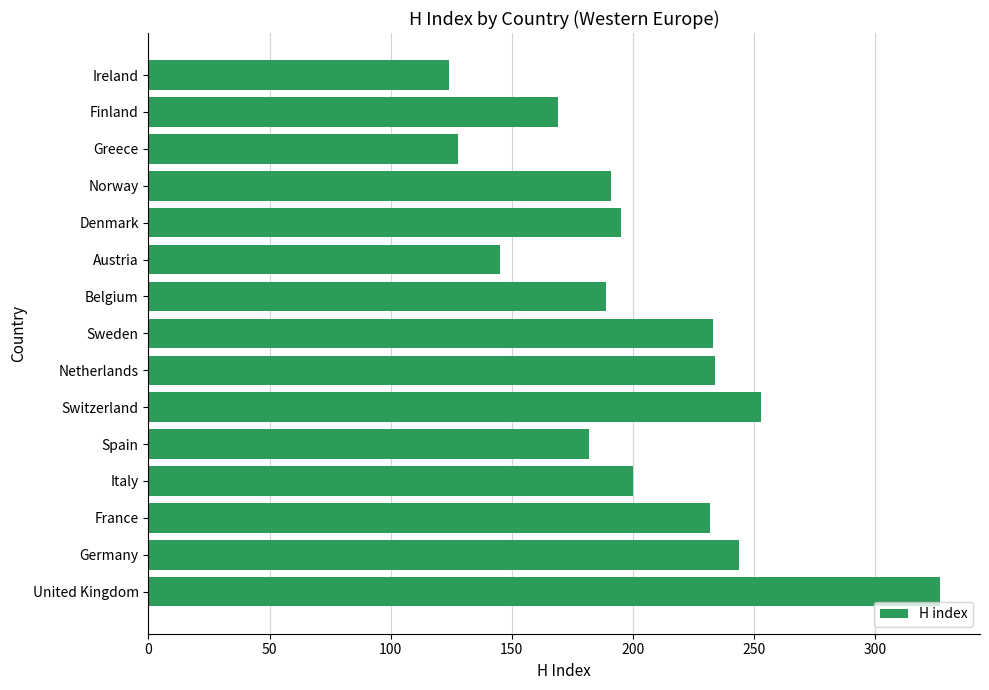

What value does the data have at Ireland, to the nearest 50?

100